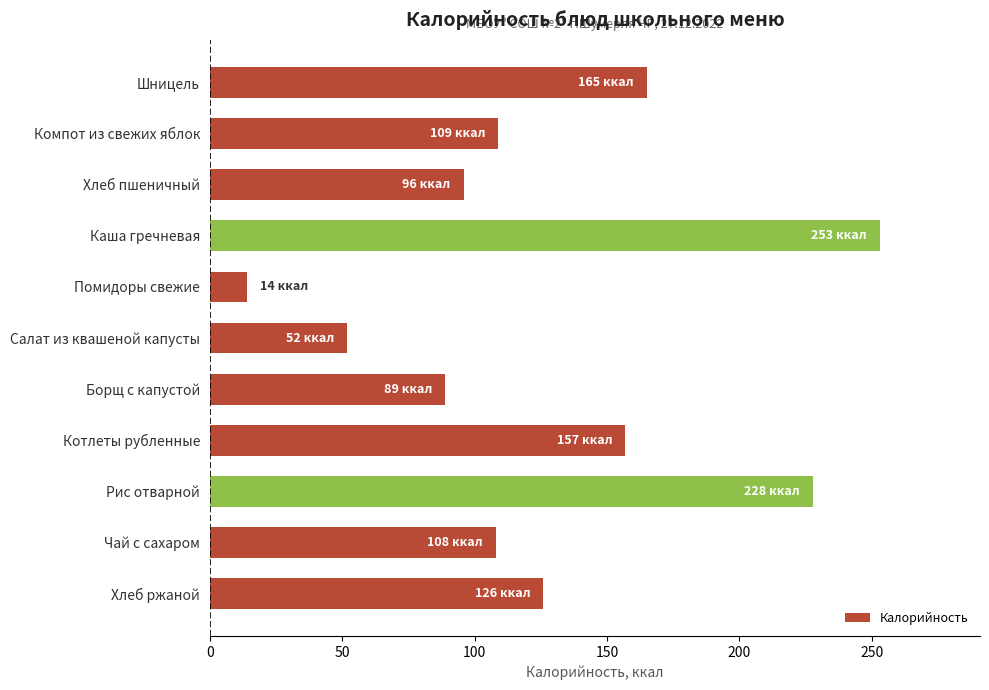

How many series are shown in this chart?

1